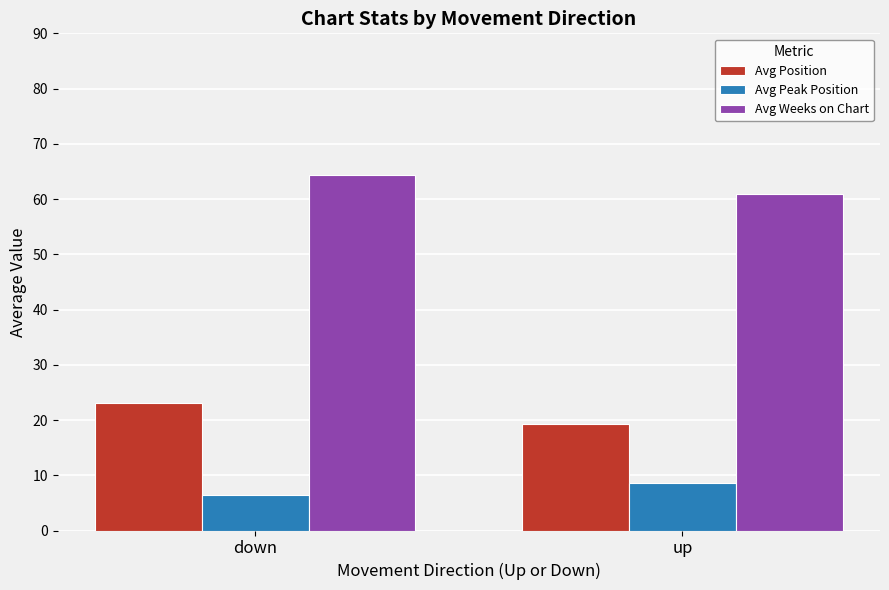

At which label is Avg Weeks on Chart closest to 62?

up